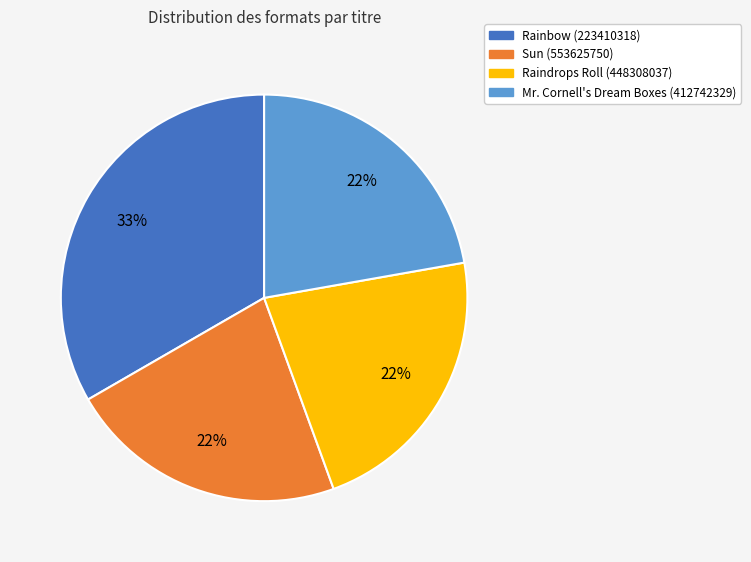

True or false: Raindrops Roll (448308037) accounts for 16% of the total.

False